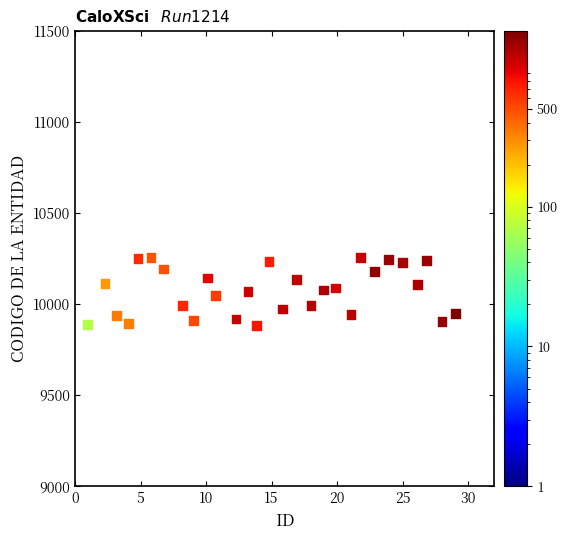

What is the range of X values (max minus min)?

28.1